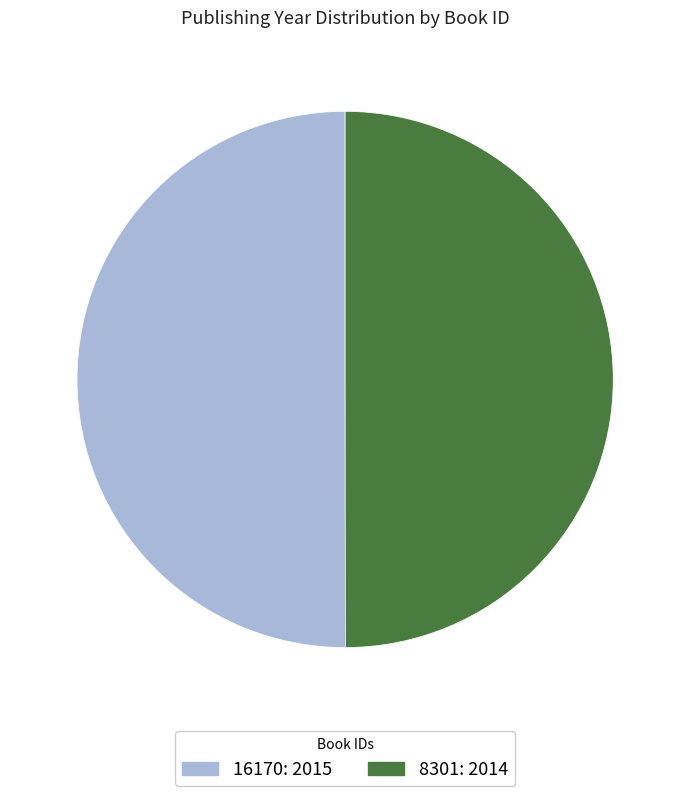

The 8301: 2014 slice represents 56% of the pie. True or false?

False